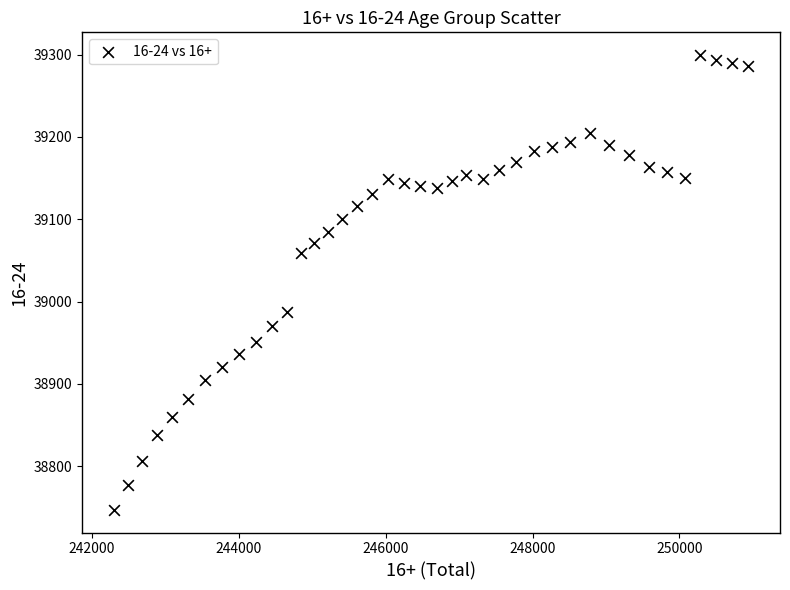

What is the range of Y values (max minus min)?

552.3